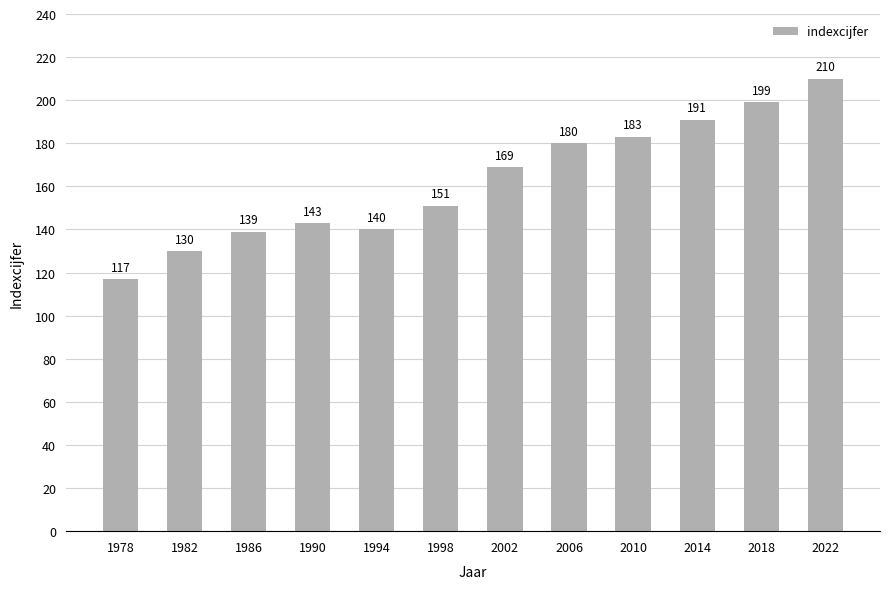

Is it true that the value at 1986 is 78?

False